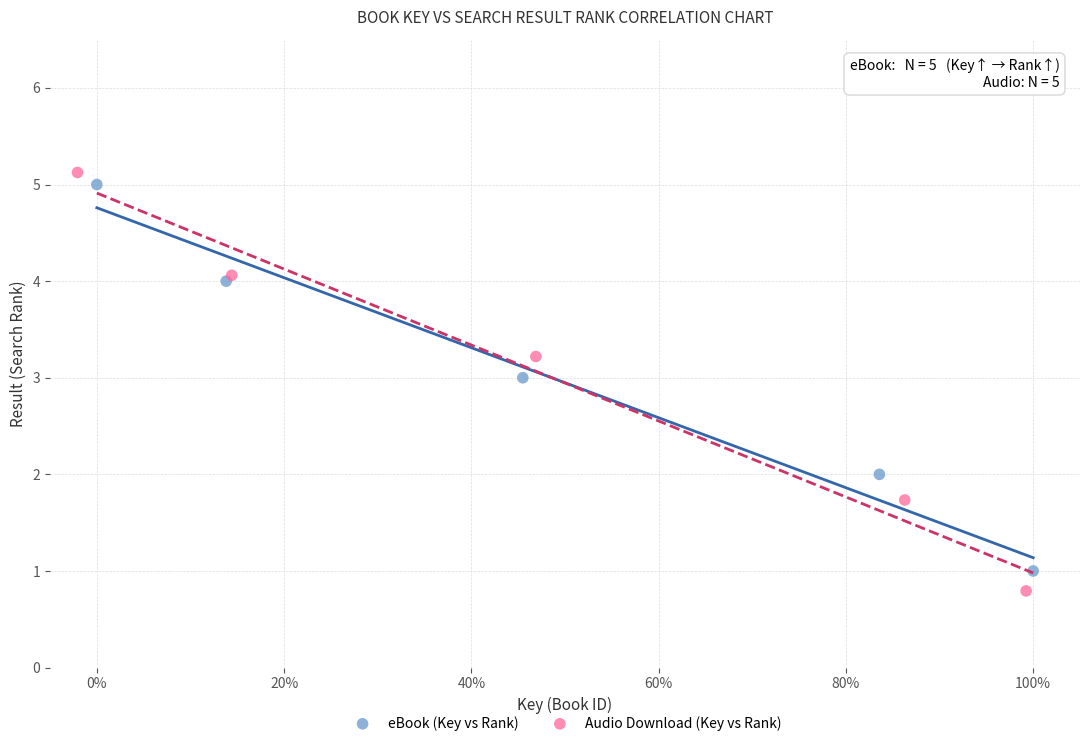

Which series has the widest spread of Y values?

Audio Download (Key vs Rank)